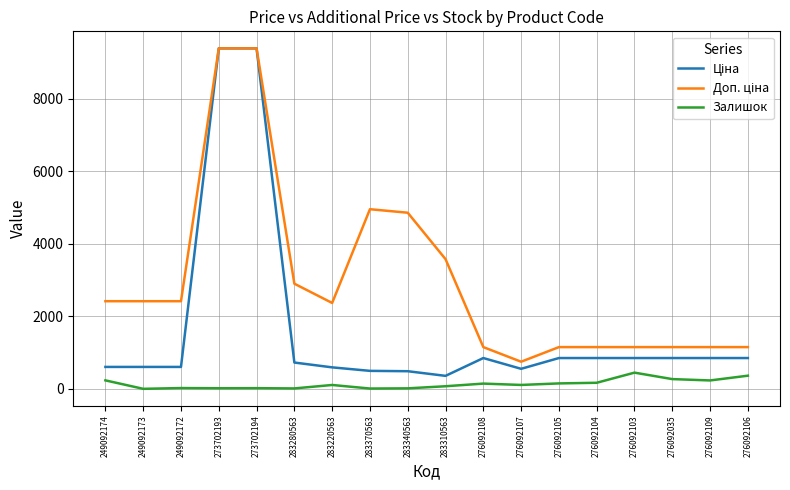

How many distinct data groups are displayed?

3